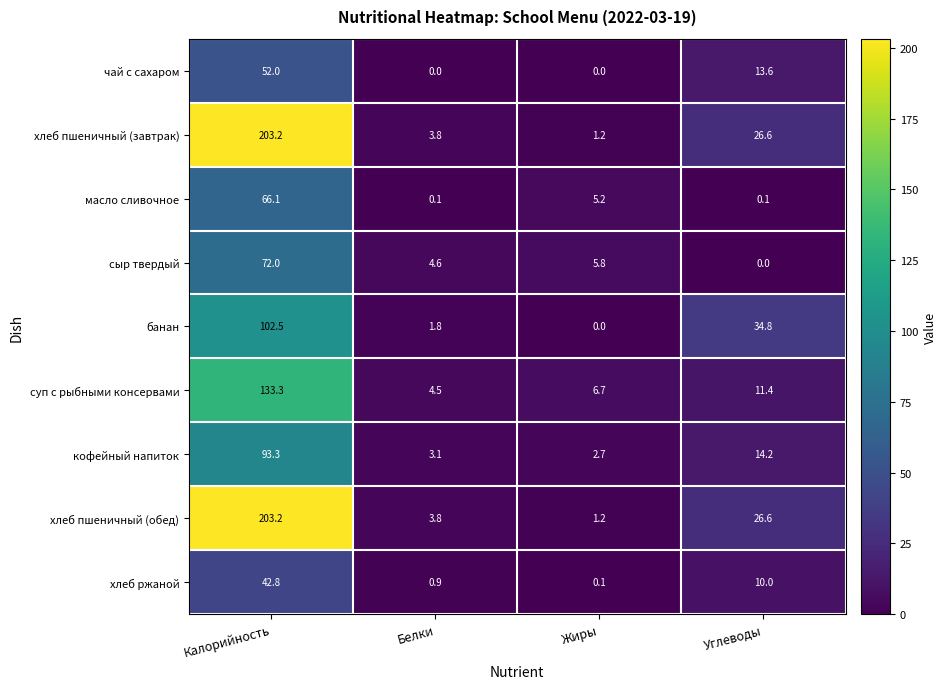

List the labels in order of кофейный напиток value, largest first.

Калорийность, Углеводы, Белки, Жиры